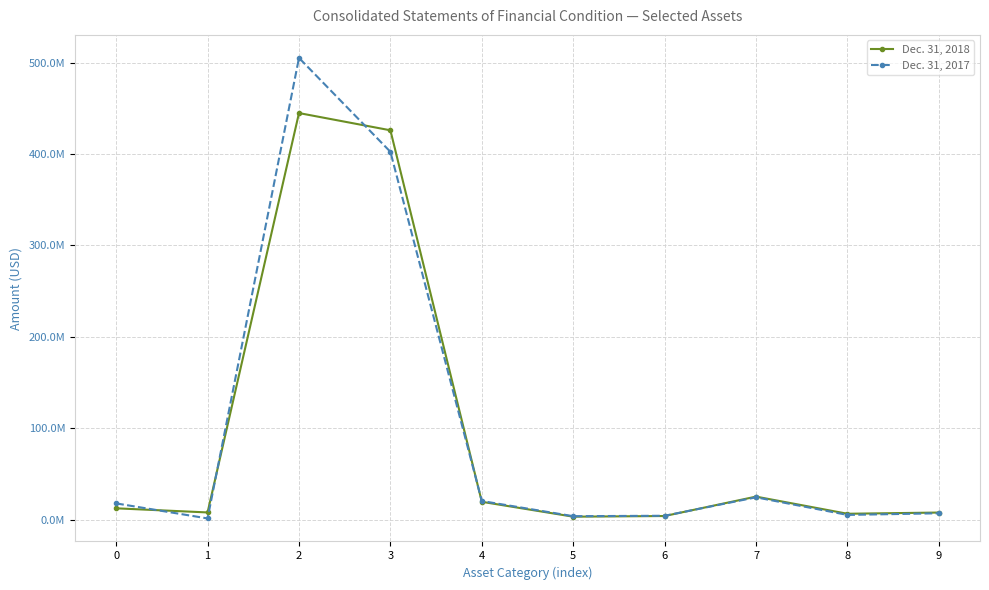

True or false: Dec. 31, 2017 has a value of 4450723 at 6.

True